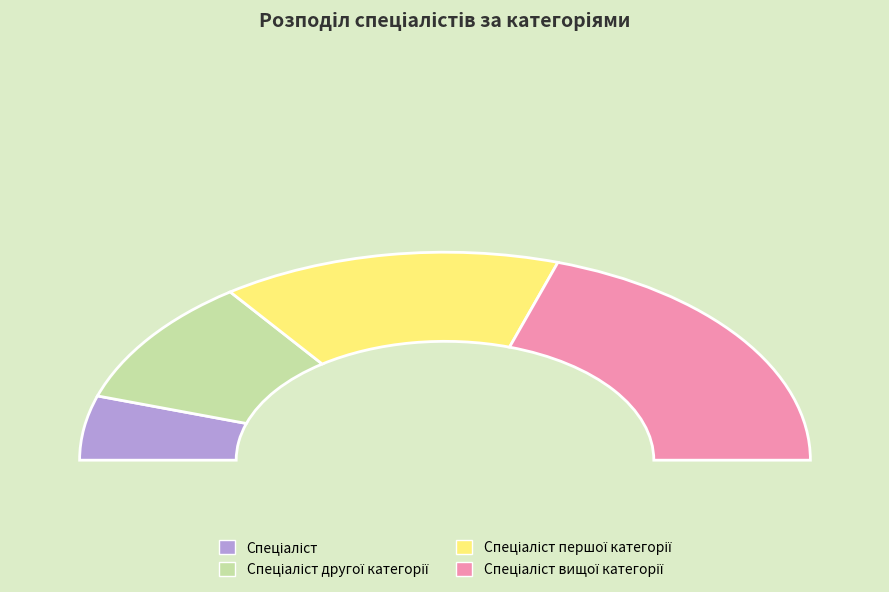

Rank the categories by value from highest to lowest.

Спеціаліст вищої категорії, Спеціаліст першої категорії, Спеціаліст другої категорії, Спеціаліст